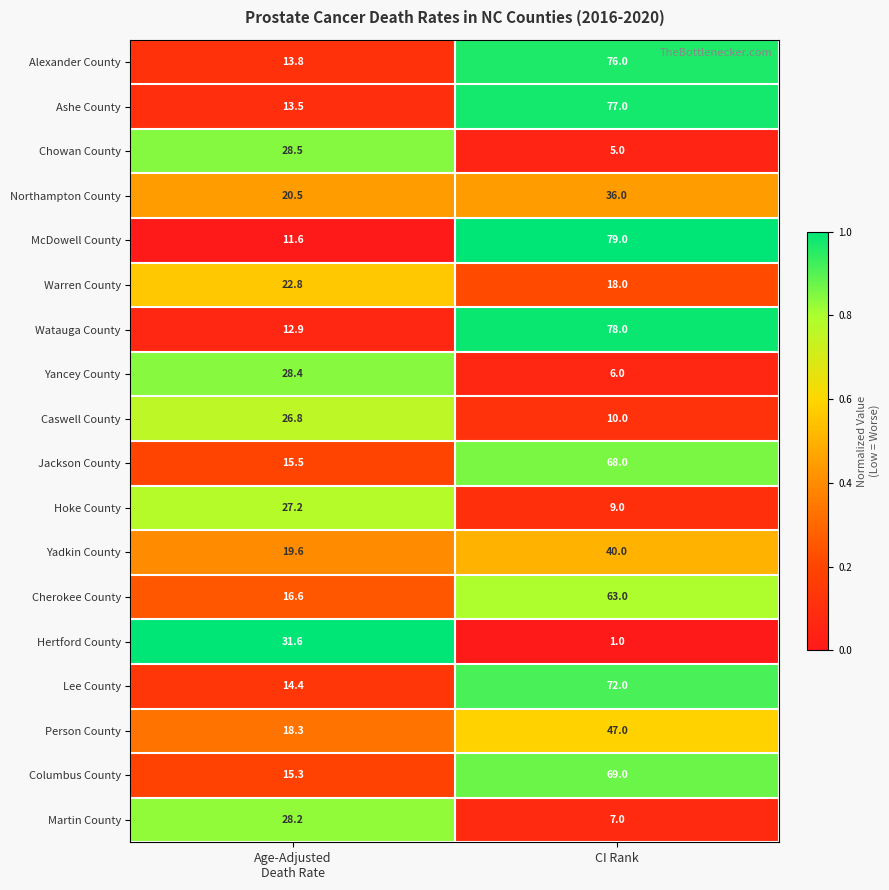

What is the sum of all Northampton County values?

56.5